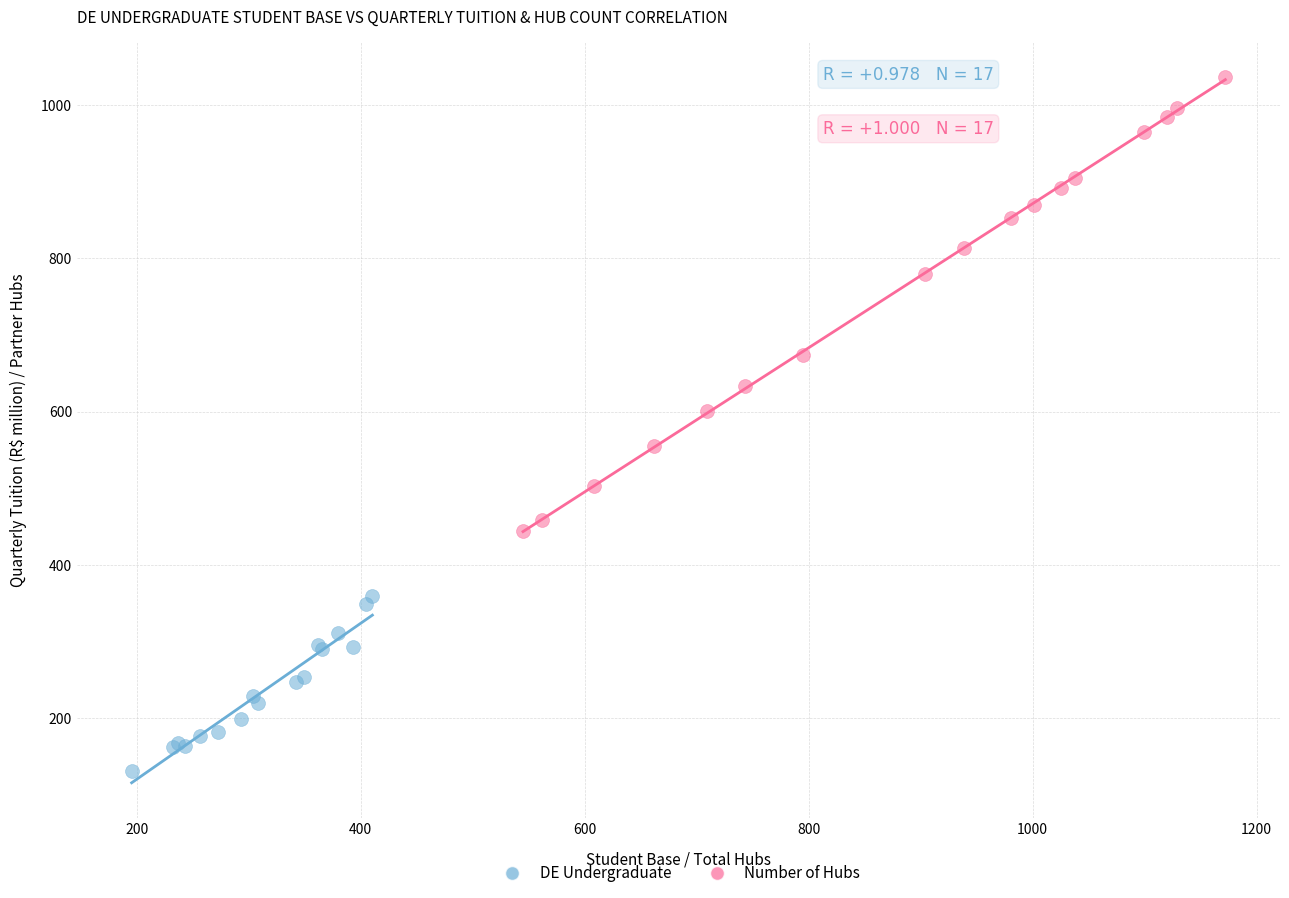

Which series reaches the maximum Y coordinate?

Number of Hubs